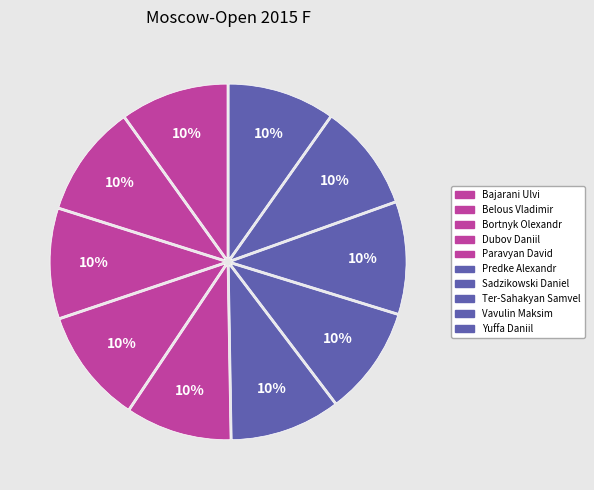

What is the smallest slice in the pie chart?

Paravyan David